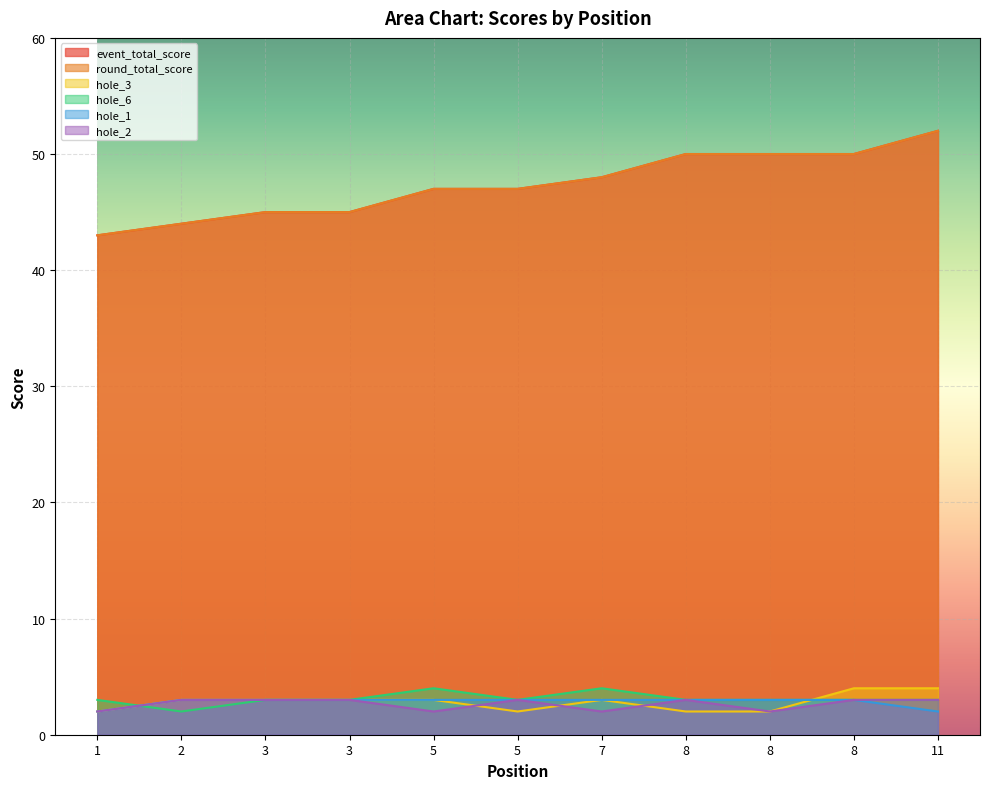

Which series has the widest spread of values?

event_total_score